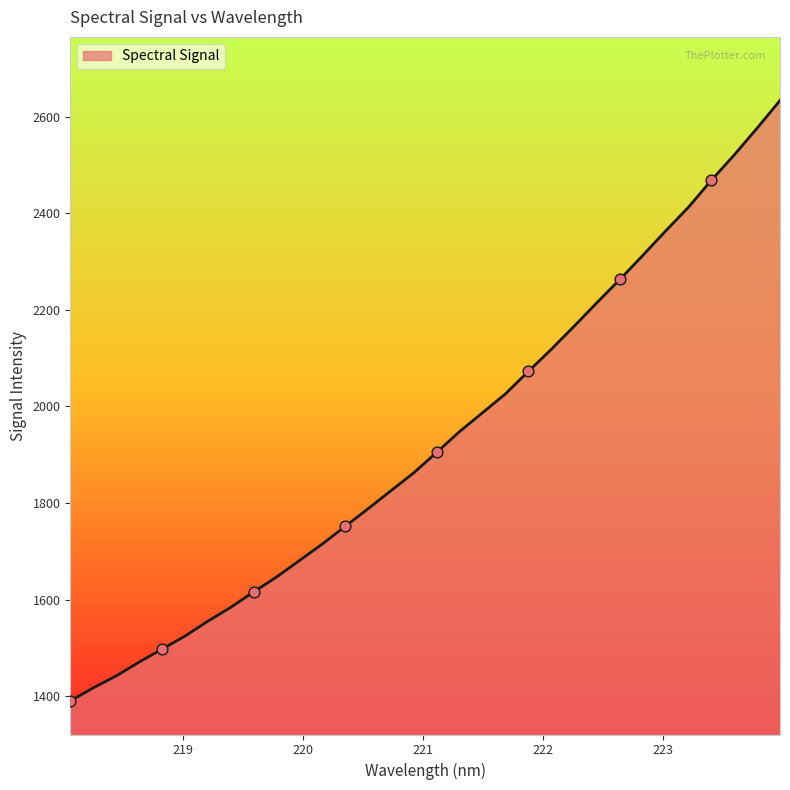

What is the minimum value shown in the chart?

1390.0